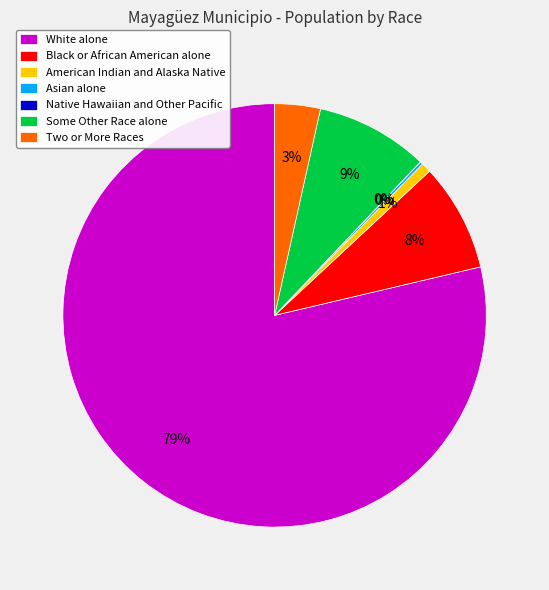

Do American Indian and Alaska Native and Two or More Races together represent more than half of the pie?

No